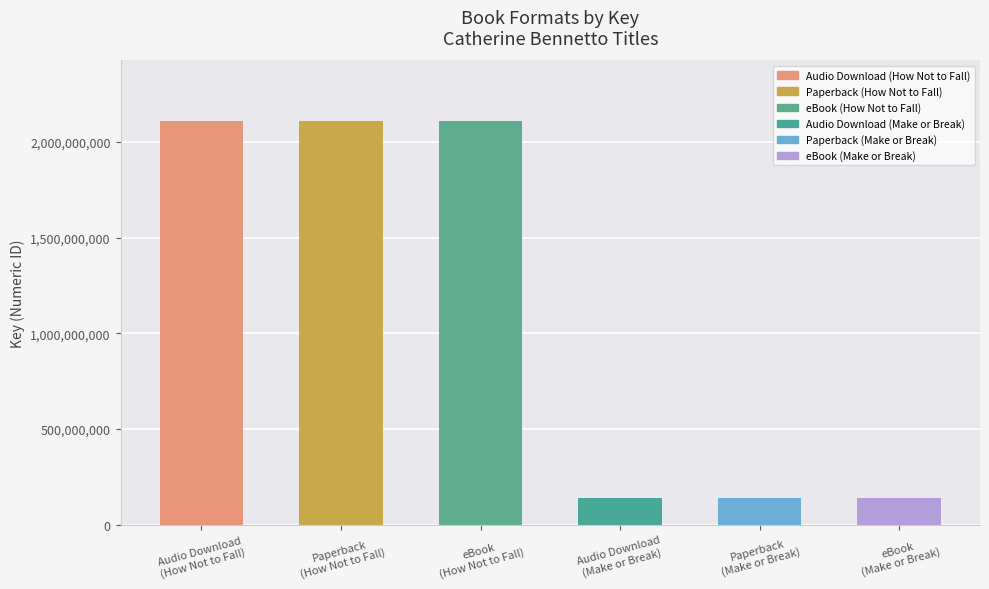

What is the value of the 5th bar from the left?

140128896